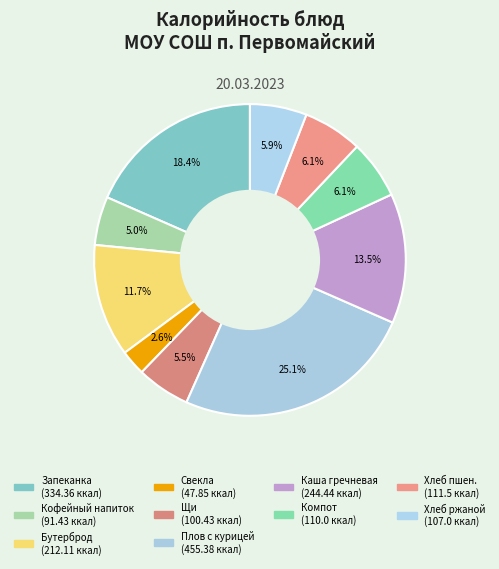

How many segments does this pie chart have?

10